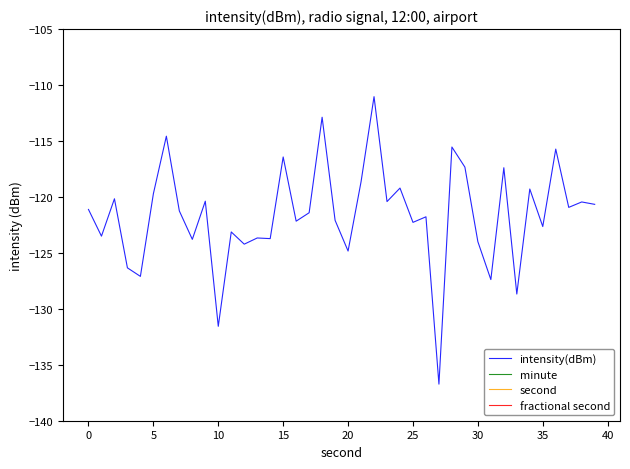

What is the minimum value for intensity(dBm)?

-136.7